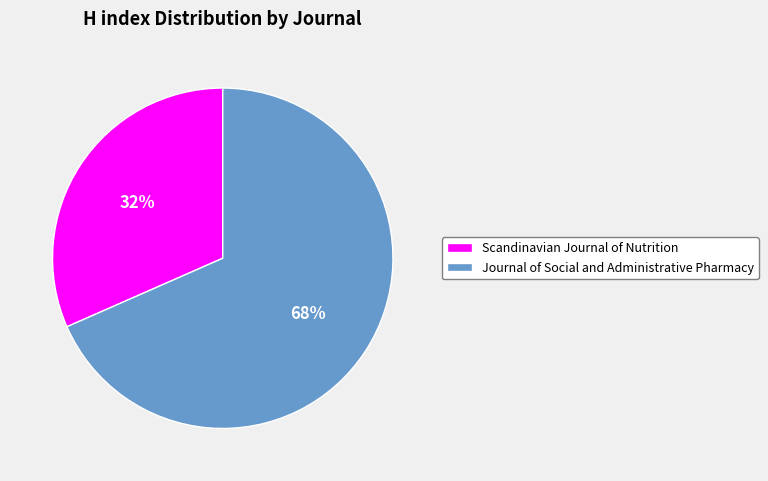

Count the number of slices in the pie.

2